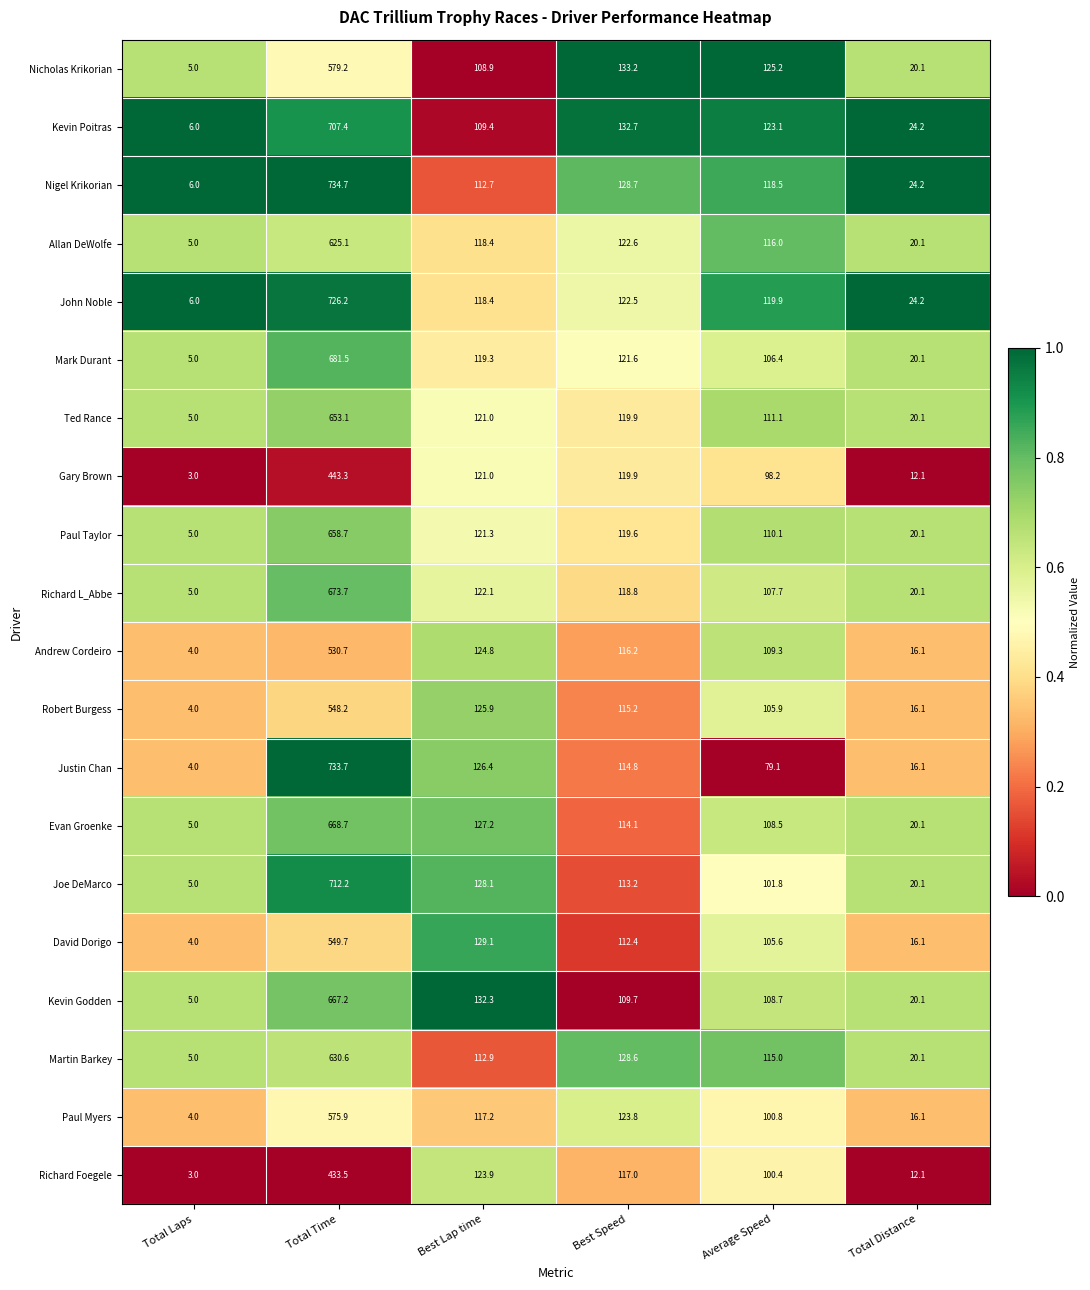

List the series in order of their peak value, lowest first.

Richard Foegele, Gary Brown, Andrew Cordeiro, Robert Burgess, David Dorigo, Paul Myers, Nicholas Krikorian, Allan DeWolfe, Martin Barkey, Ted Rance, Paul Taylor, Kevin Godden, Evan Groenke, Richard L_Abbe, Mark Durant, Kevin Poitras, Joe DeMarco, John Noble, Justin Chan, Nigel Krikorian